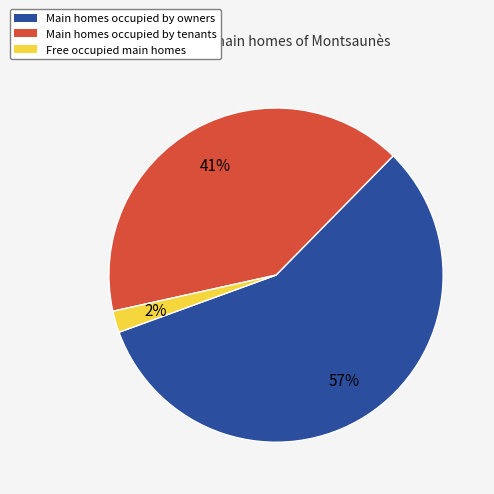

Count the number of slices in the pie.

3